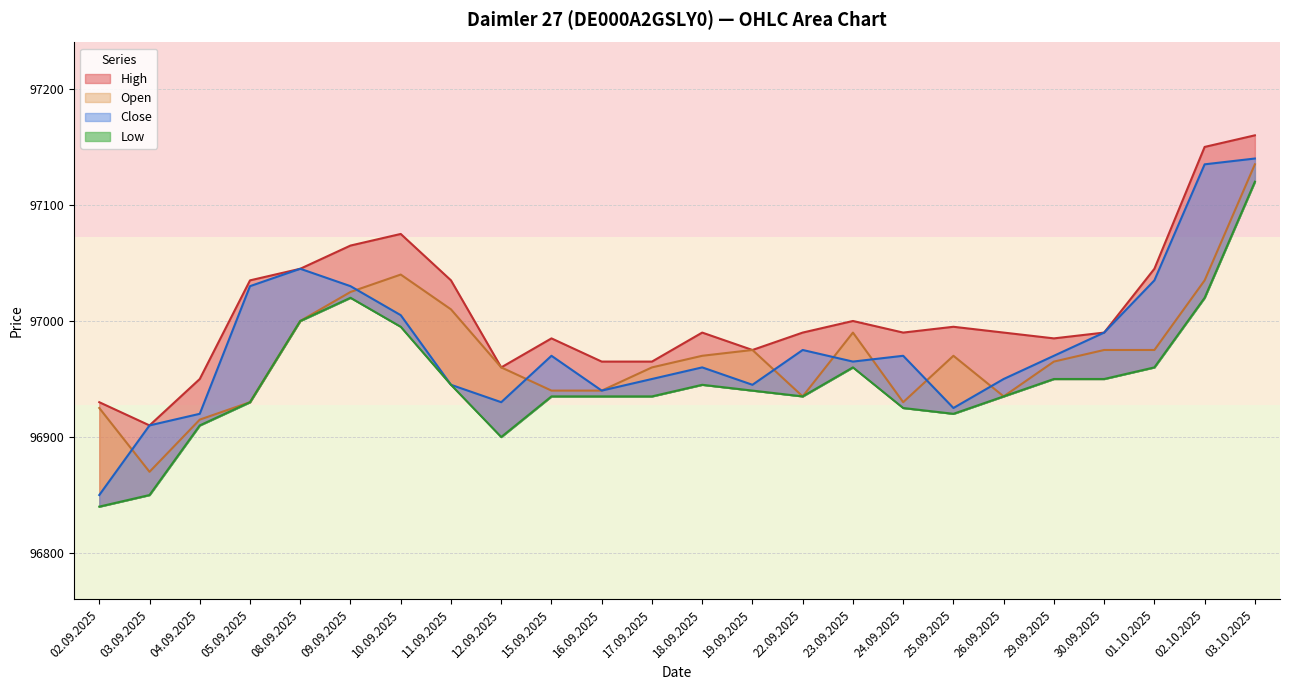

At which label is Close closest to 96995?

30.09.2025